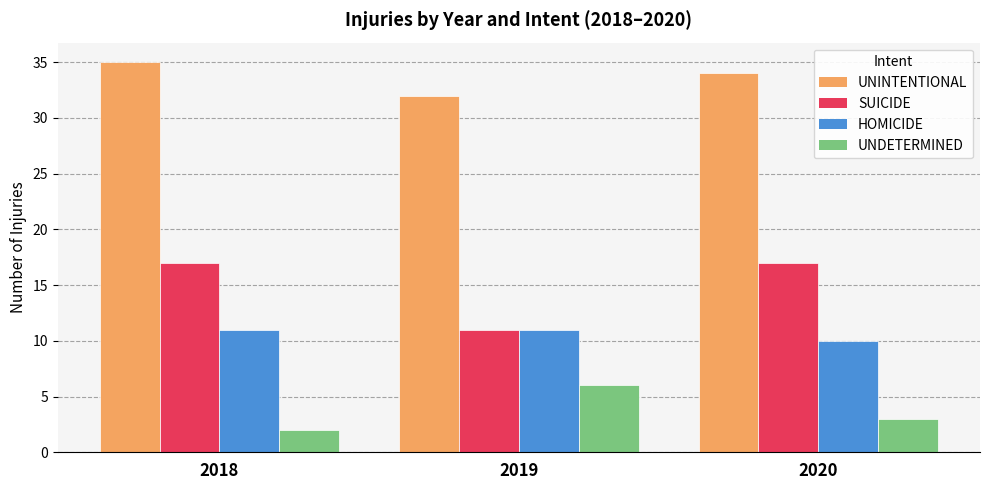

What is the value of the HOMICIDE bar at the 3rd from the left?

10